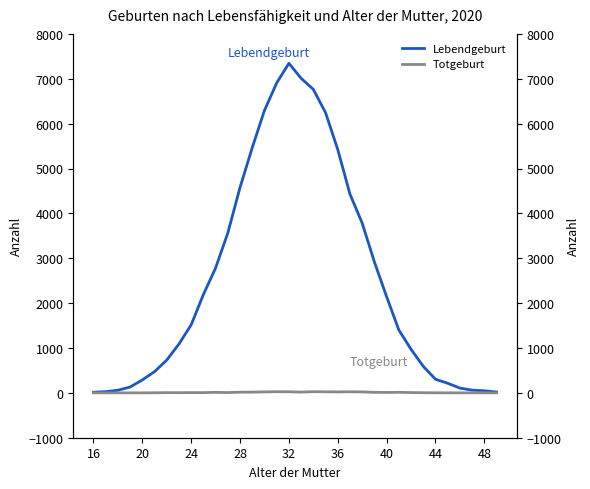

Which series has the largest total across all categories?

Lebendgeburt